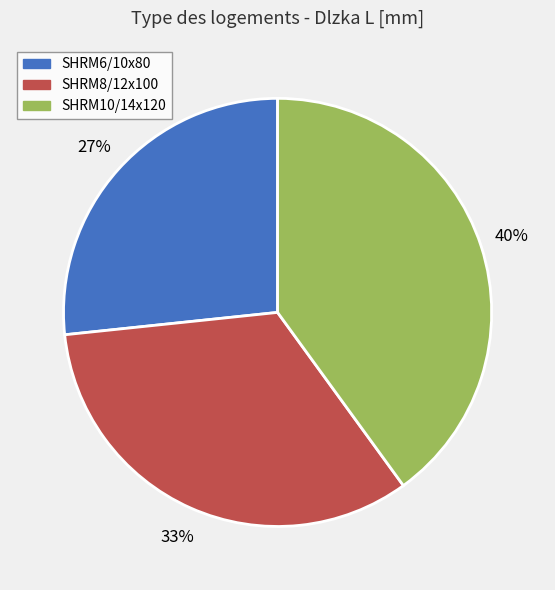

To the nearest percent, what is the combined percentage of SHRM6/10x80 and SHRM8/12x100?

60%